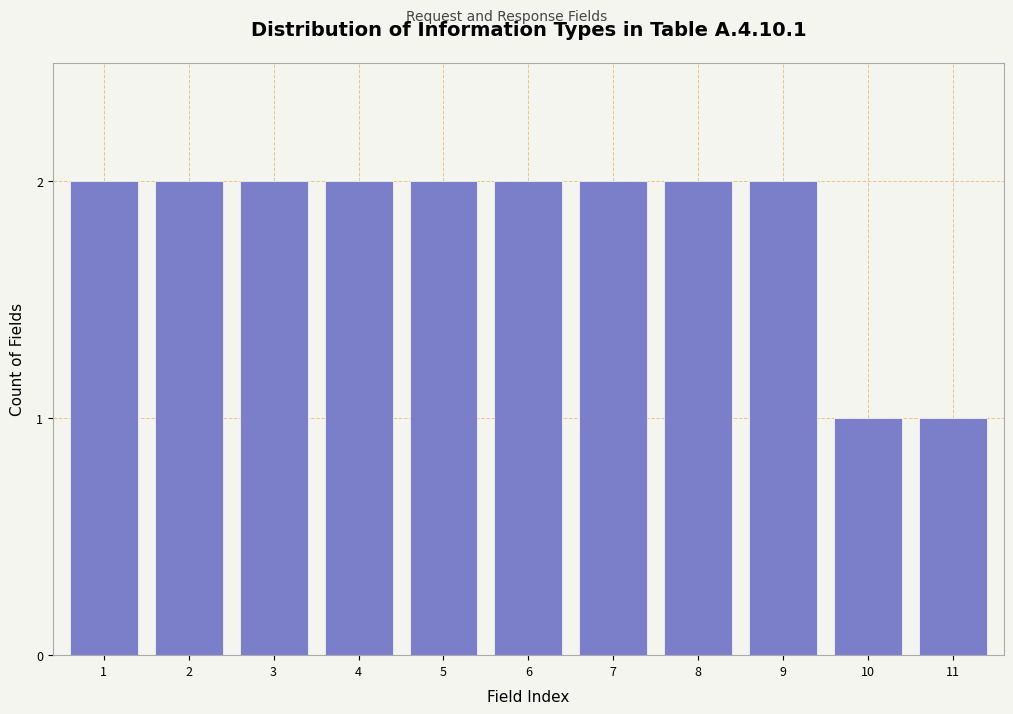

Reading right to left, list all the values displayed in this chart.

1	1	2	2	2	2	2	2	2	2	2